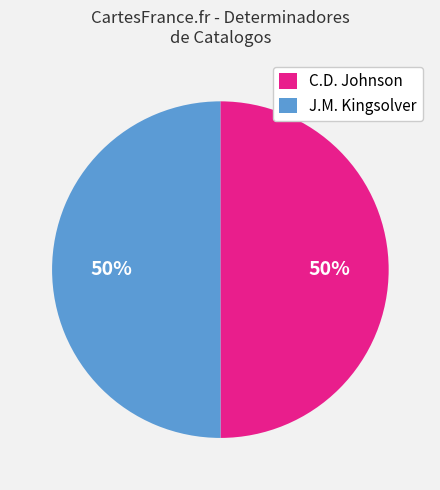

Combined, do C.D. Johnson and J.M. Kingsolver account for over 50%?

Yes